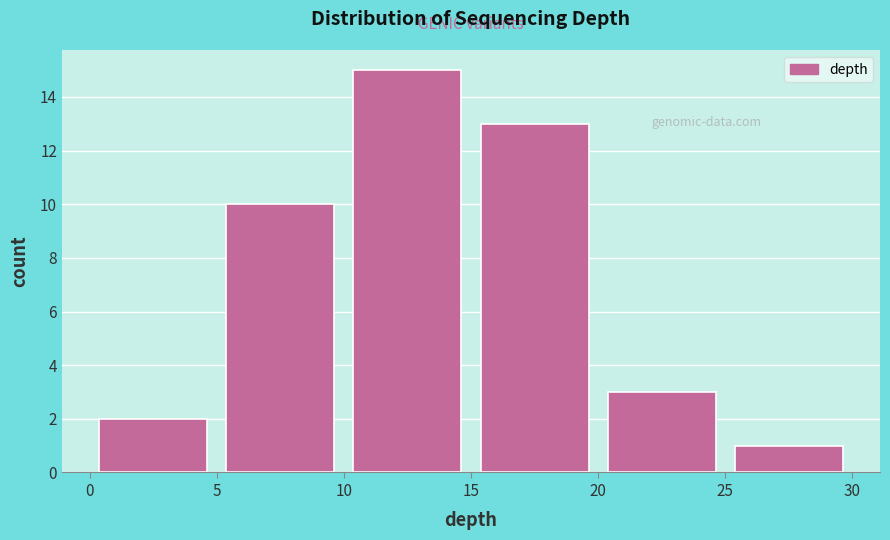

Reading left to right, transcribe this chart: for each bar, give the range it covers on the x-axis and its height. The values are not printed on the chart, so give them approximately, as read against the axis.

0 to 5: 2
5 to 10: 10
10 to 15: 15
15 to 20: 13
20 to 25: 3
25 to 30: 1